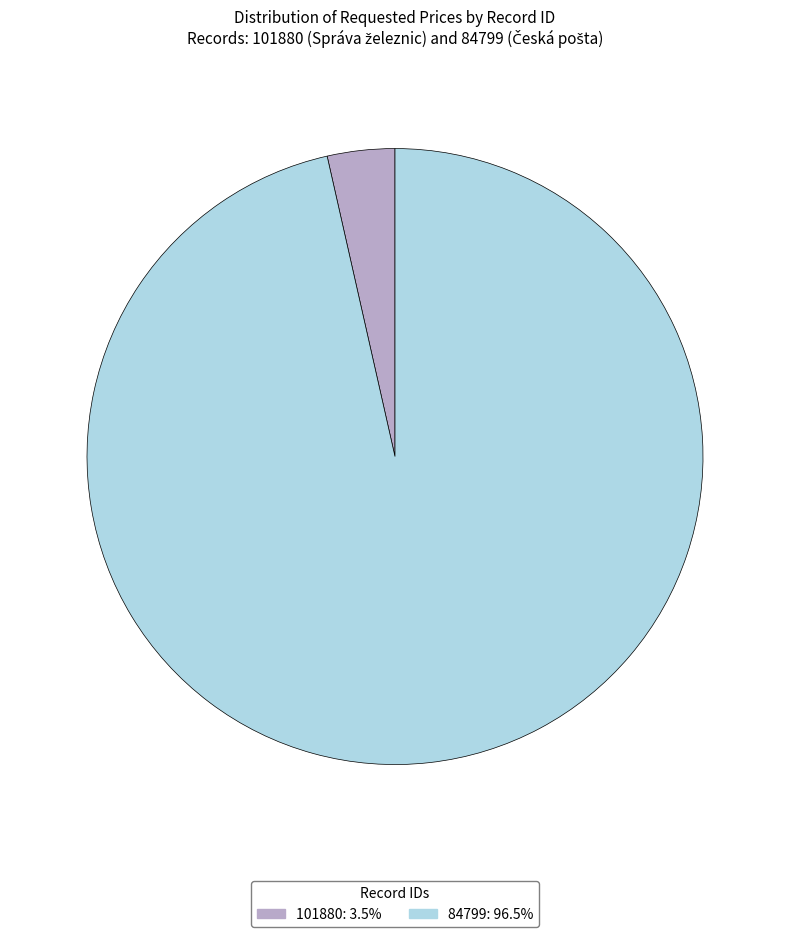

What is the majority slice?

84799